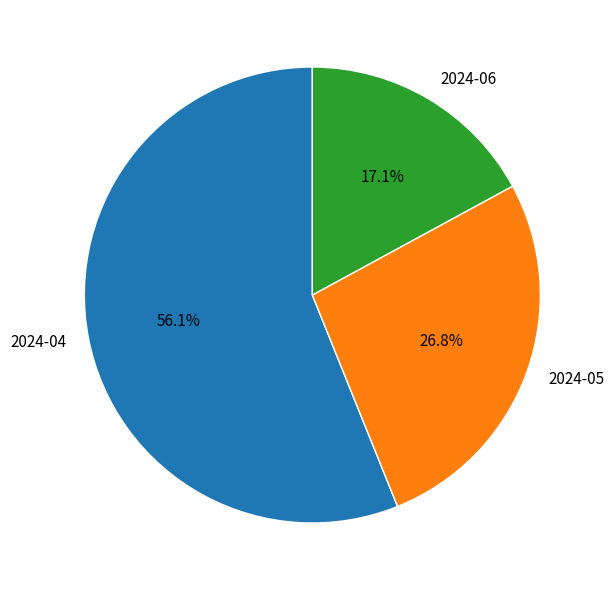

To the nearest percent, what is the combined percentage of 2024-05 and 2024-04?

83%